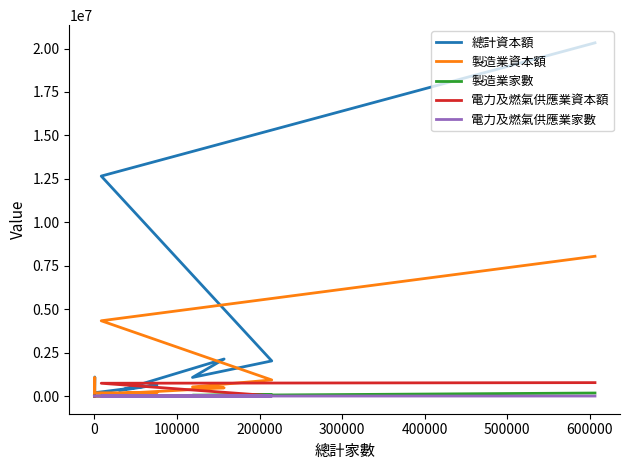

At how many categories does at least one series exceed 4702797?

2